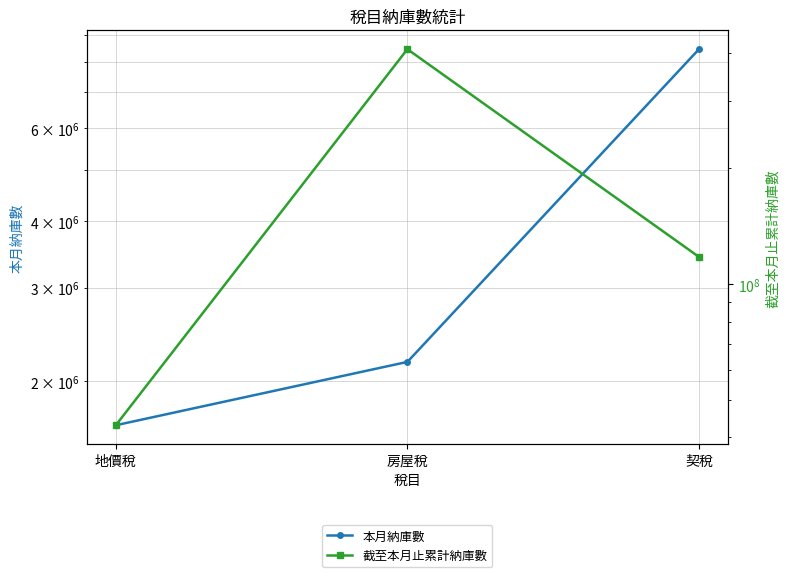

Rank the series at 契稅 from highest to lowest value.

截至本月止累計納庫數, 本月納庫數